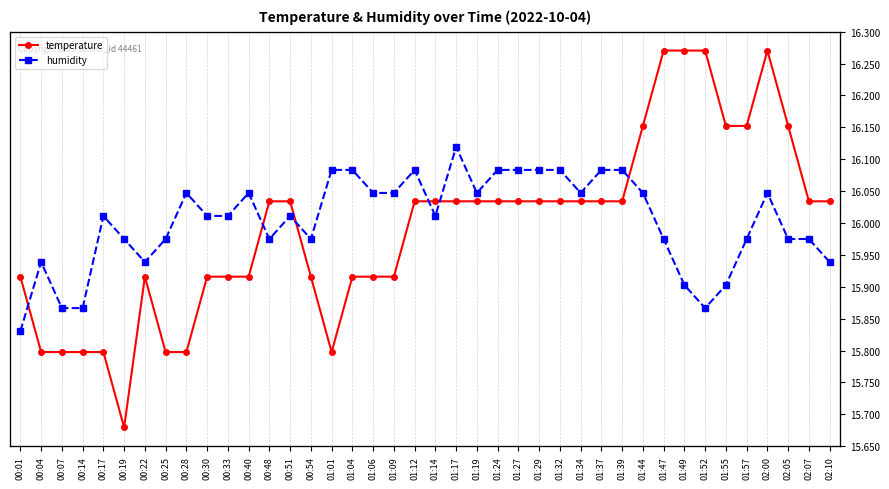

What is the difference between the temperature values at 02:10 and 01:01?

0.2